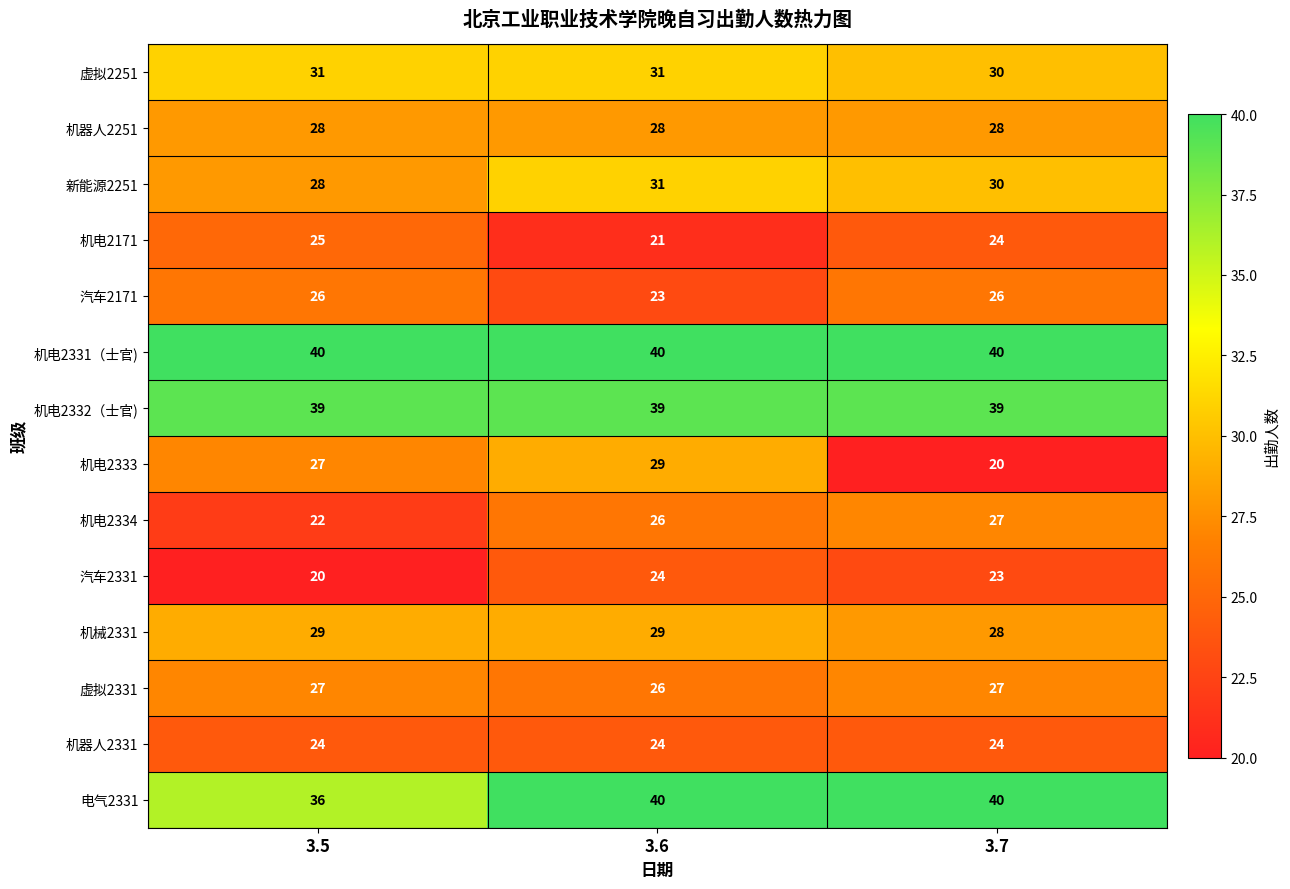

Is it true that 机器人2251 equals 28 at 3.5?

True